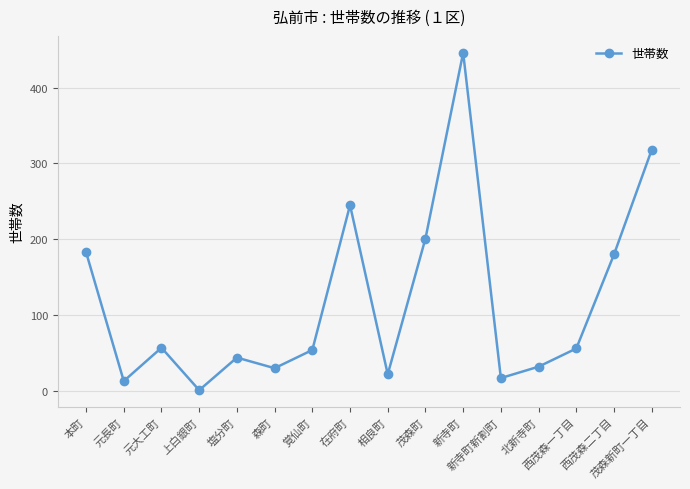

How many interior local peaks (higher than both neighbors) does the data have?

4